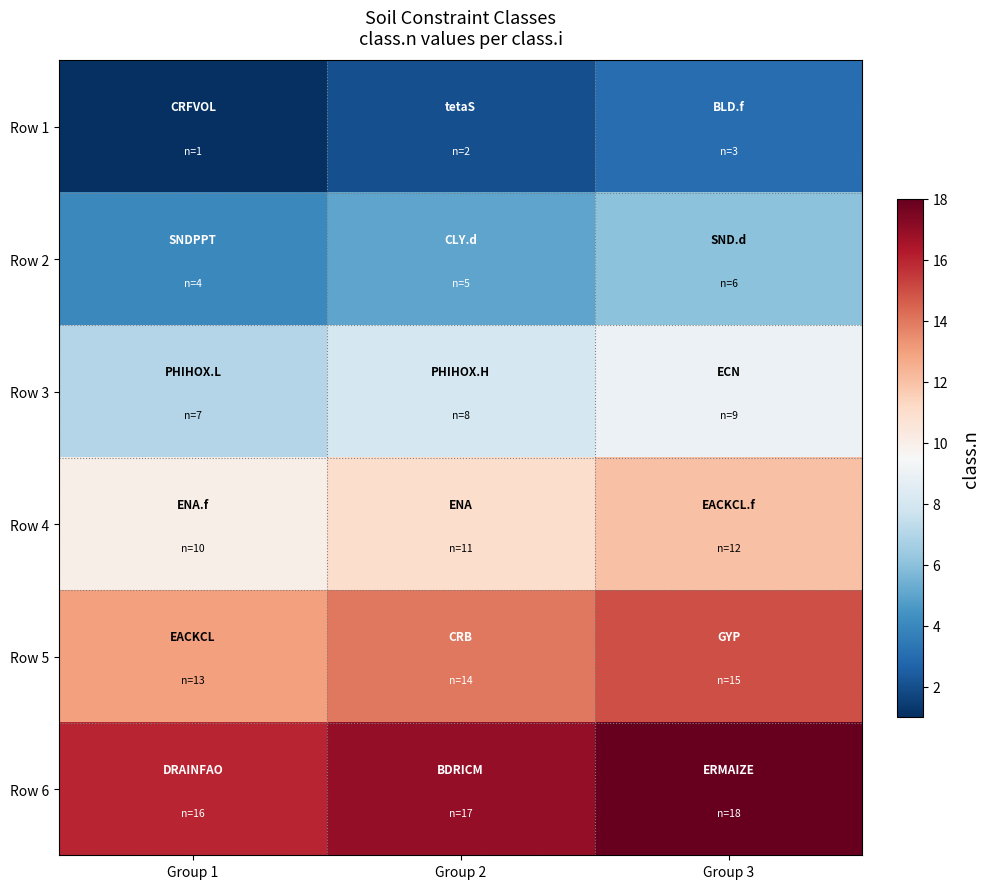

Reading right to left, list all the values displayed in this chart.

Row 1: Group 3=3	Group 2=2	Group 1=1
Row 2: Group 3=6	Group 2=5	Group 1=4
Row 3: Group 3=9	Group 2=8	Group 1=7
Row 4: Group 3=12	Group 2=11	Group 1=10
Row 5: Group 3=15	Group 2=14	Group 1=13
Row 6: Group 3=18	Group 2=17	Group 1=16